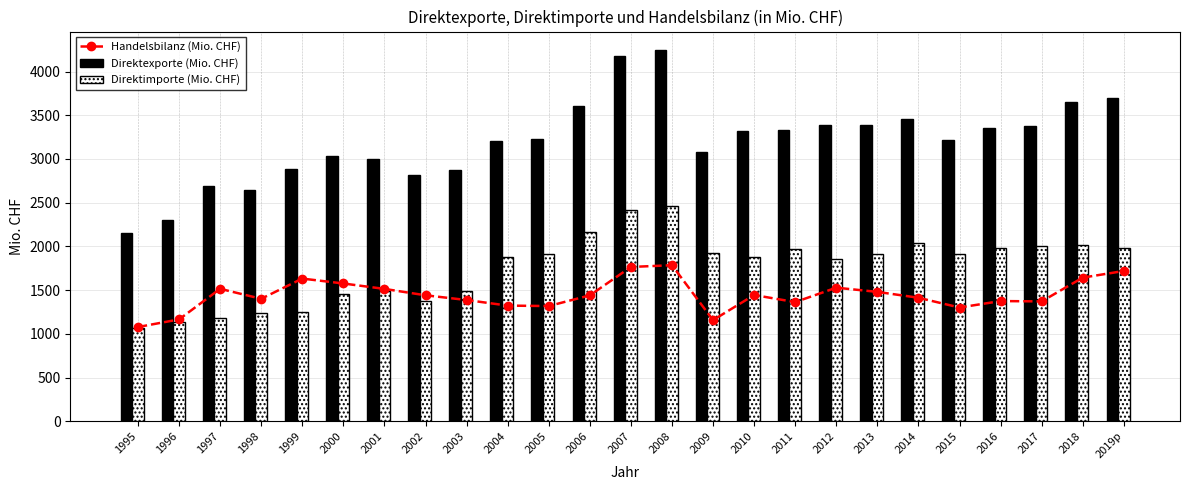

What is the maximum value for Direktexporte (Mio. CHF)?

4245